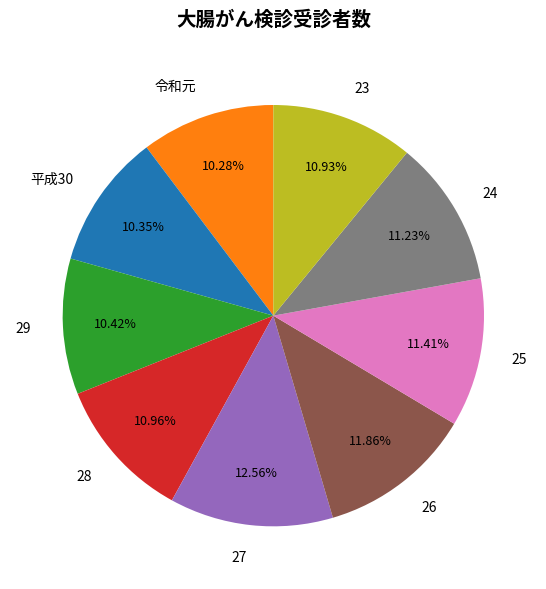

Which category has the biggest portion of the pie?

27